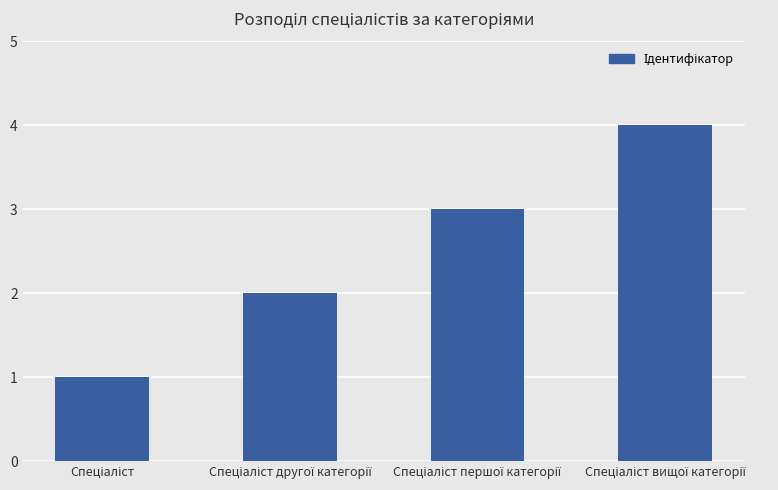

What is the difference between the maximum and minimum values?

3